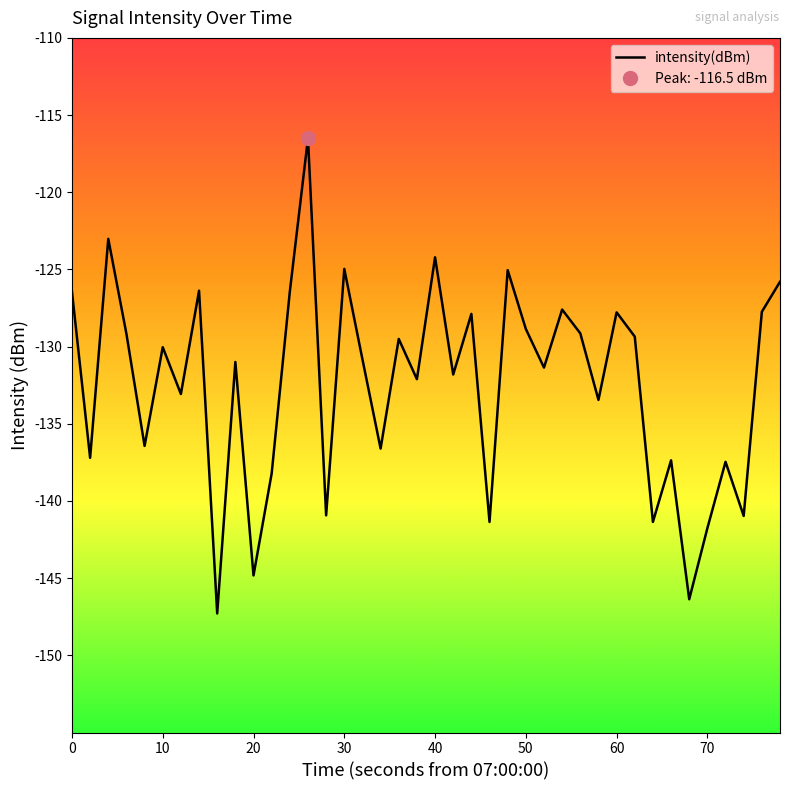

The value of intensity(dBm) at 10 is -225.9. True or false?

False